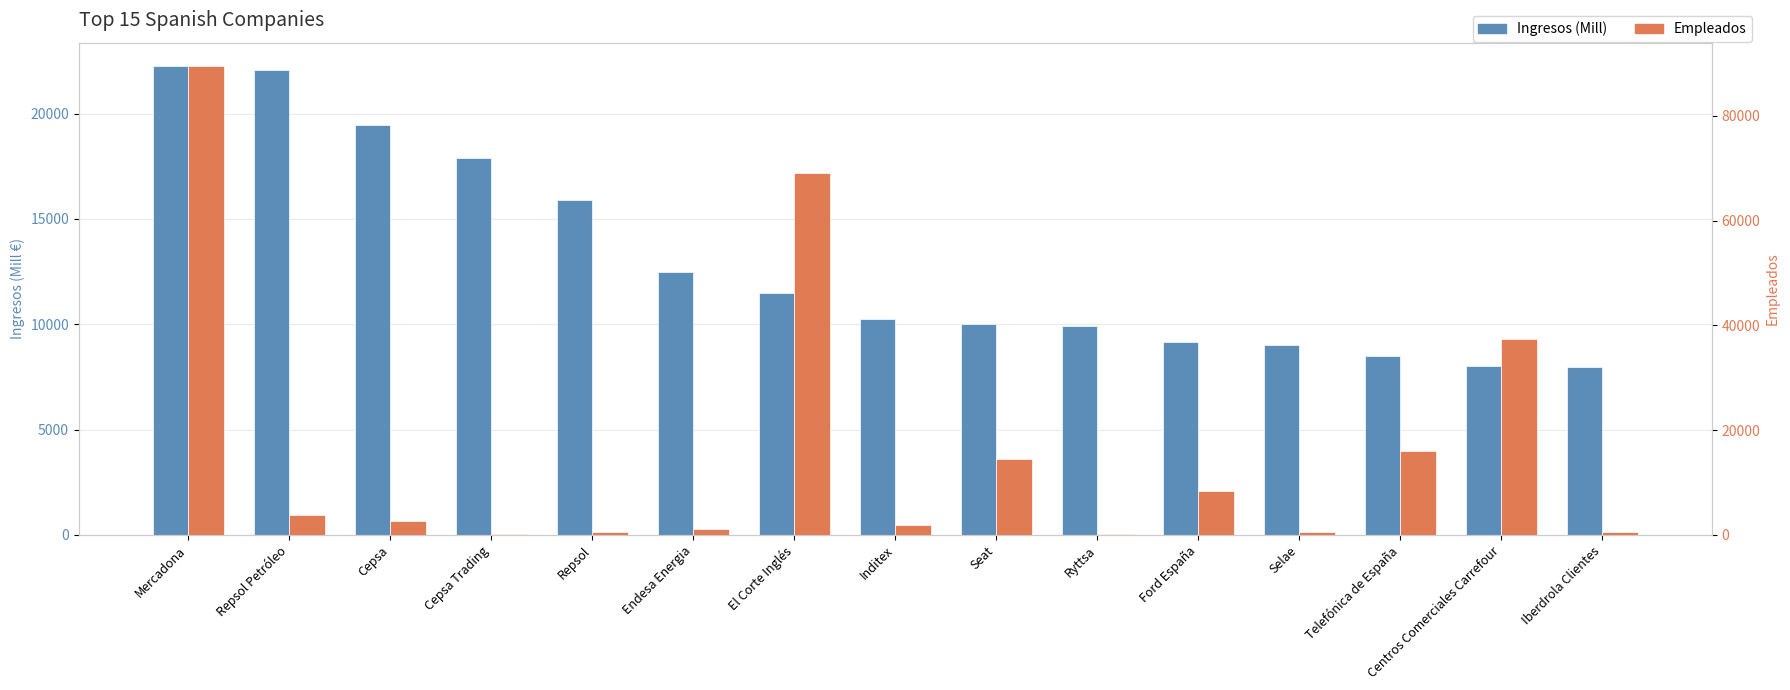

What is the difference between the maximum and minimum values in the Ingresos (Mill) series?

14309.4